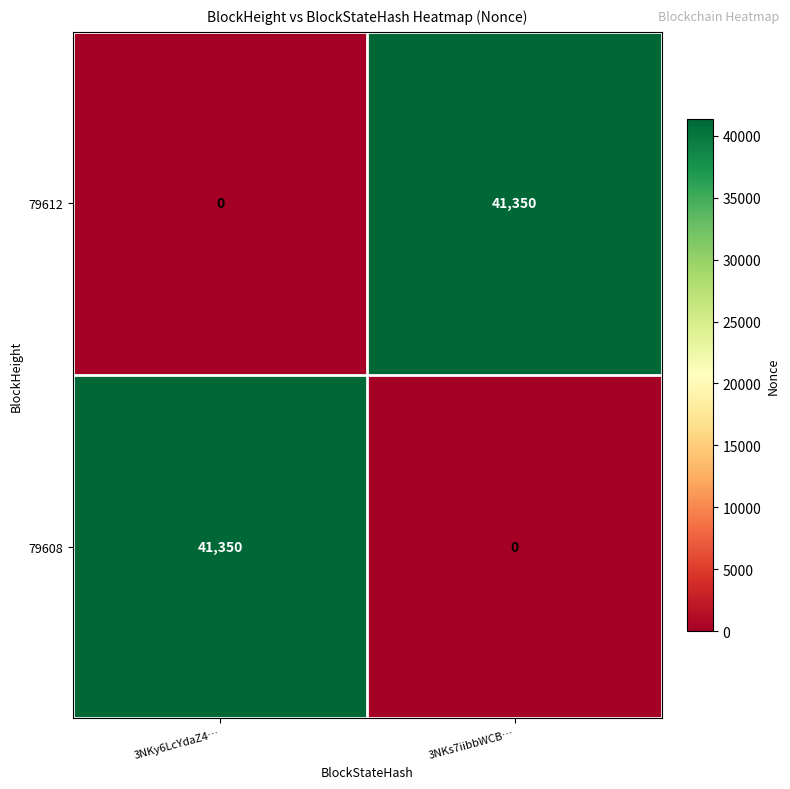

What is the total value across all series at 3NKs7iibbWCB…?

41350